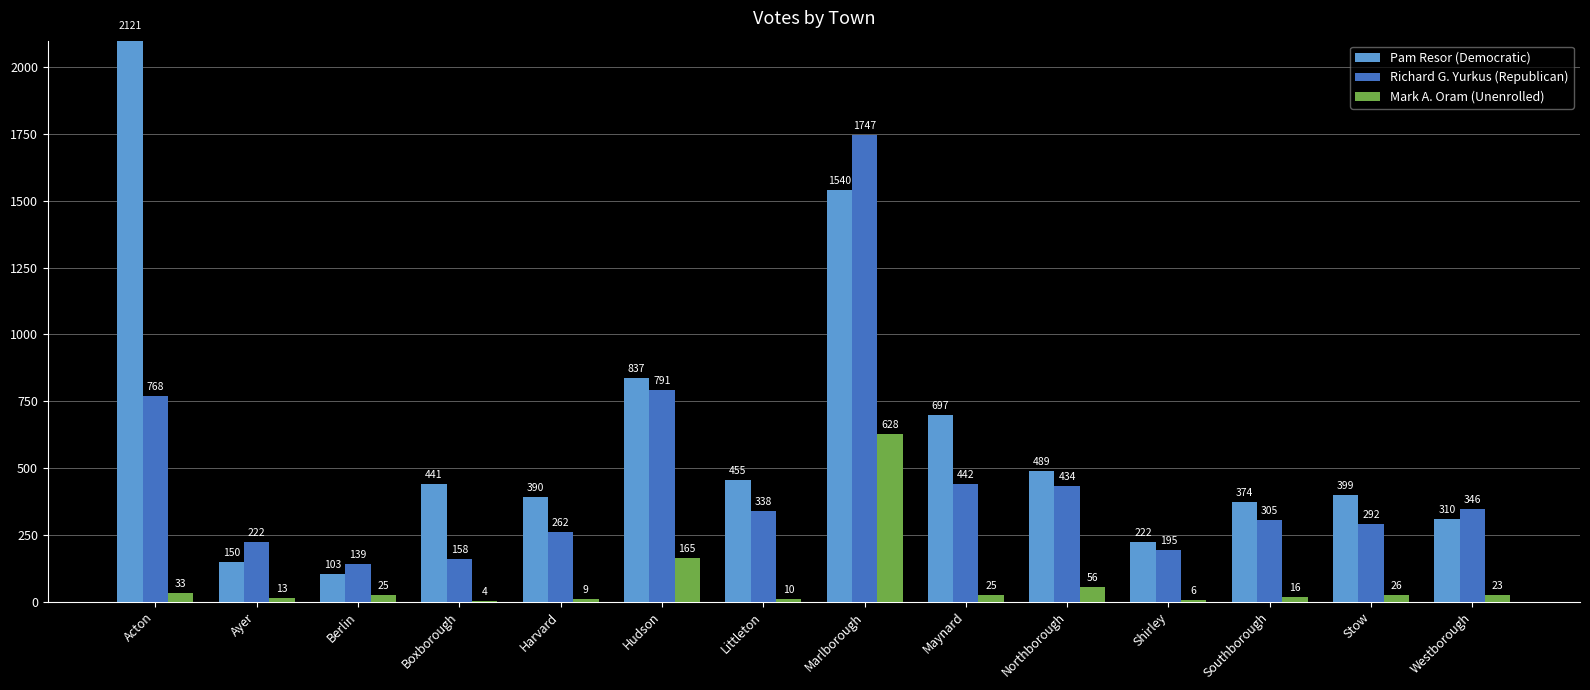

Which category has the highest value in the Mark A. Oram (Unenrolled) series?

Marlborough